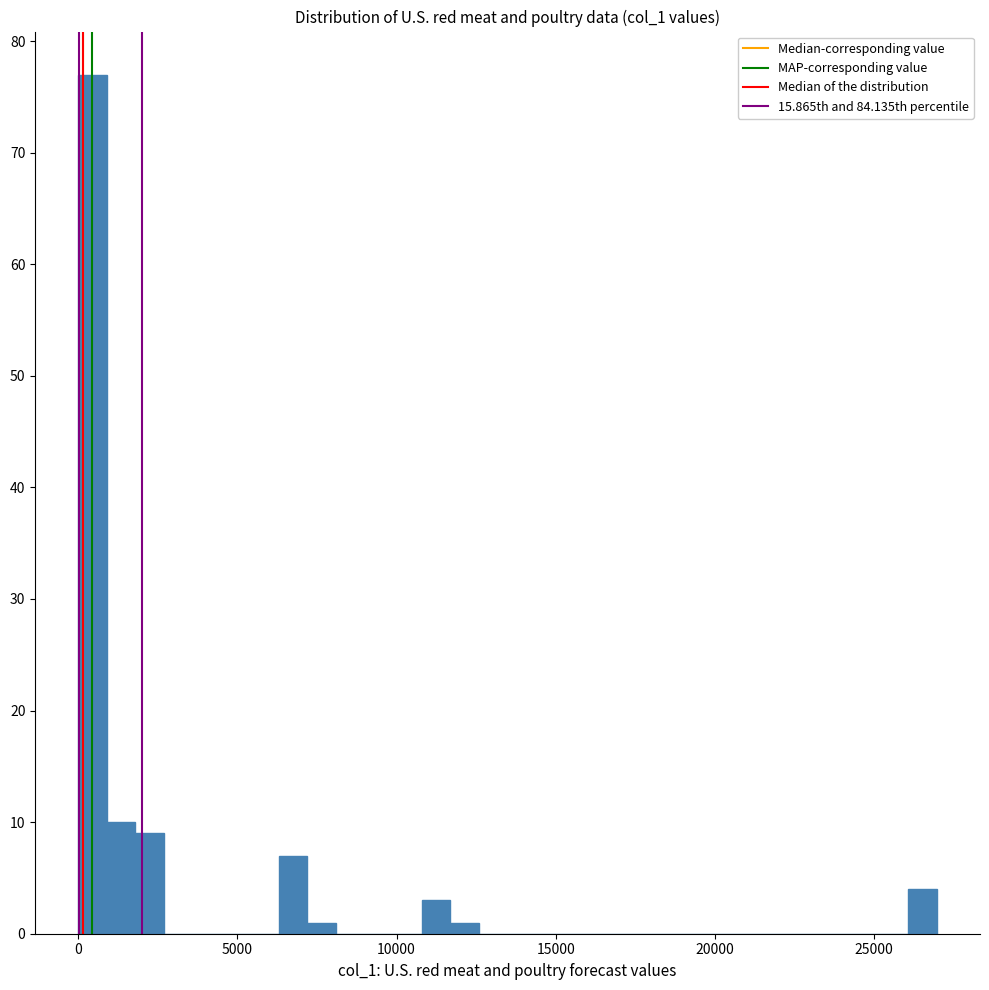

Around what value on the x-axis is the tallest bar? Give the approximate position of its centre, as read against the axis.

500